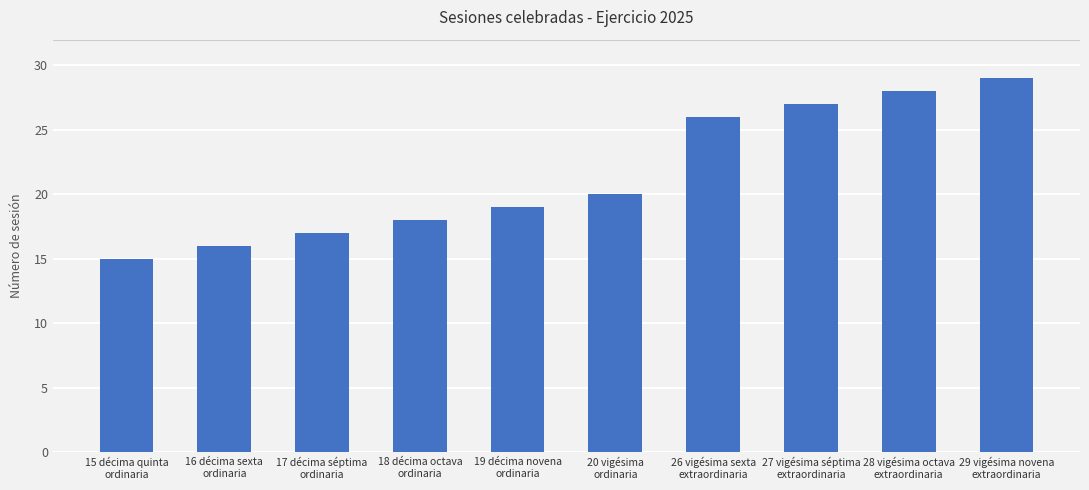

Is it true that the value at 19 décima novena
ordinaria is 19?

True